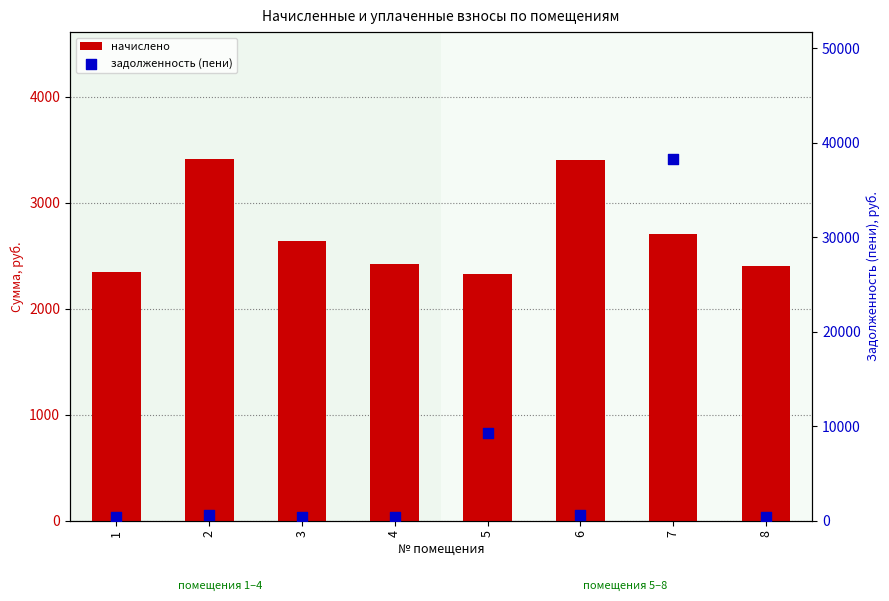

Which series reaches the maximum Y coordinate?

задолженность (пени)